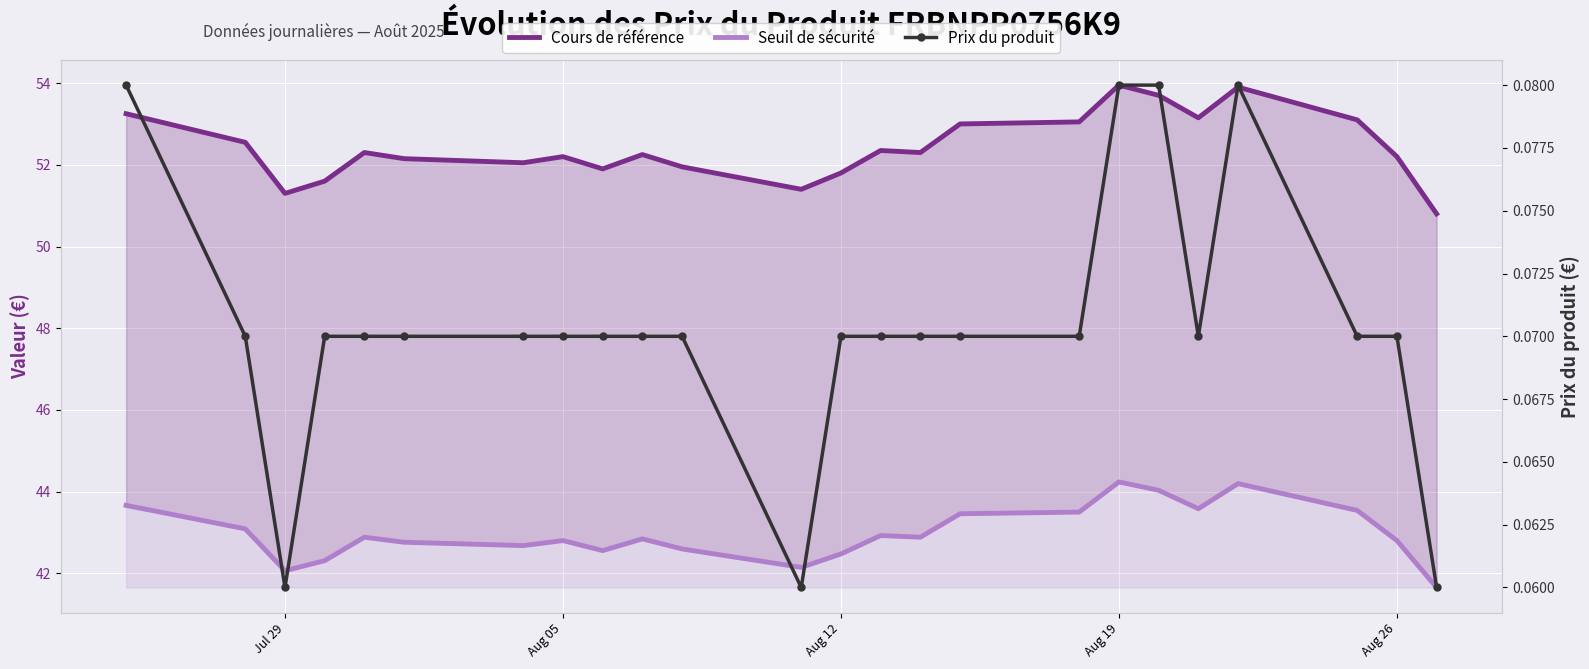

How many interior local valleys does the Cours de référence series have?

6